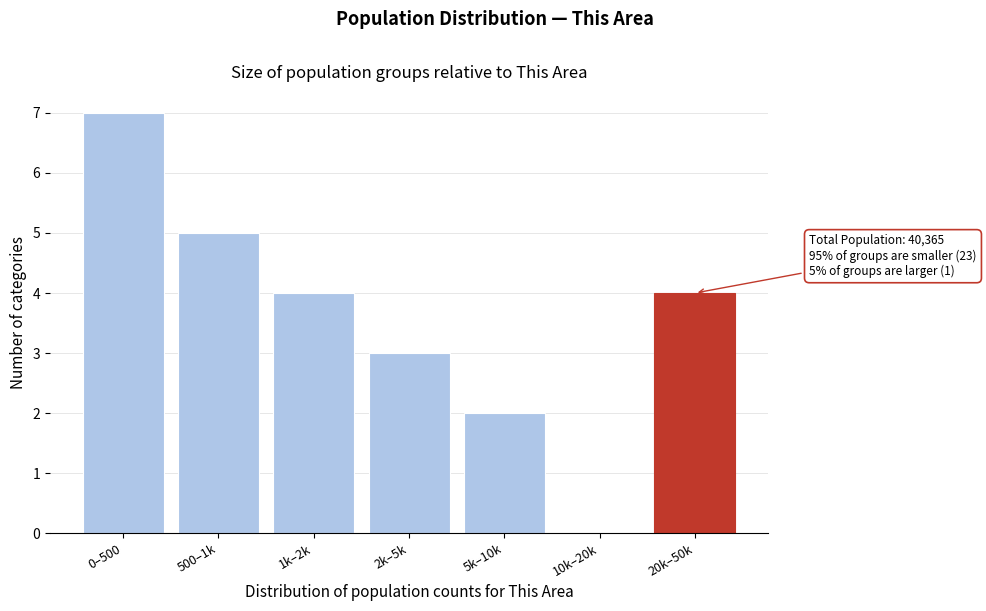

Reading left to right, what are all the values shown in this chart?

0–500=7	500–1k=5	1k–2k=4	2k–5k=3	5k–10k=2	10k–20k=0	20k–50k=4